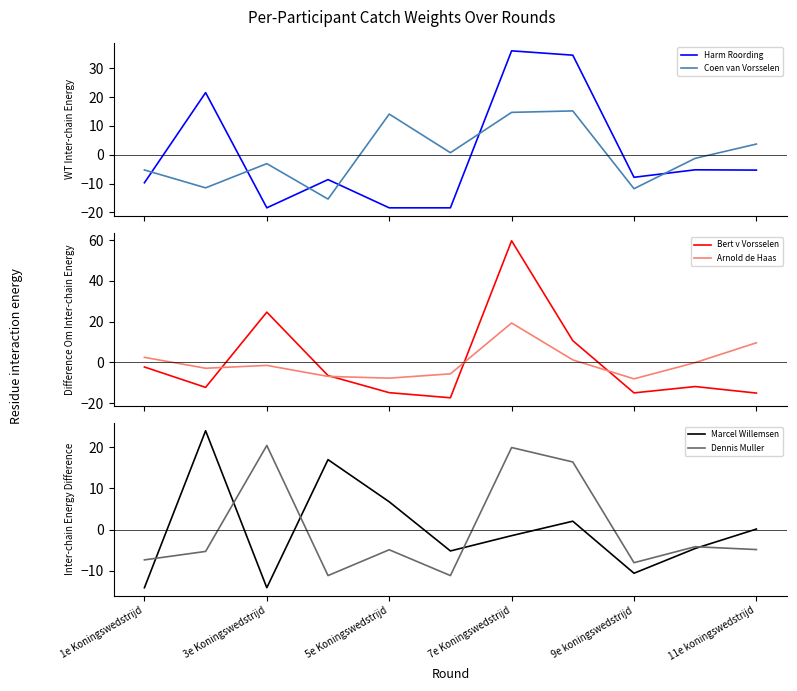

Reading left to right, extract all data points from this chart.

Harm Roording: -9.7	21.6	-18.4	-8.6	-18.4	-18.4	36.1	34.6	-7.8	-5.2	-5.3
Coen van Vorsselen: -5.3	-11.5	-3.1	-15.4	14.1	0.7	14.7	15.2	-11.8	-1.3	3.7
Bert v Vorsselen: -2.2	-12.2	24.7	-6.4	-14.8	-17.3	59.7	10.7	-14.9	-11.8	-15.0
Arnold de Haas: 2.5	-2.9	-1.5	-6.9	-7.7	-5.6	19.3	1.2	-8.1	-0.1	9.6
Marcel Willemsen: -14.1	23.9	-14.1	16.9	6.7	-5.2	-1.5	2.0	-10.6	-4.6	0.1
Dennis Muller: -7.3	-5.3	20.4	-11.1	-4.9	-11.1	19.9	16.4	-8.0	-4.1	-4.8